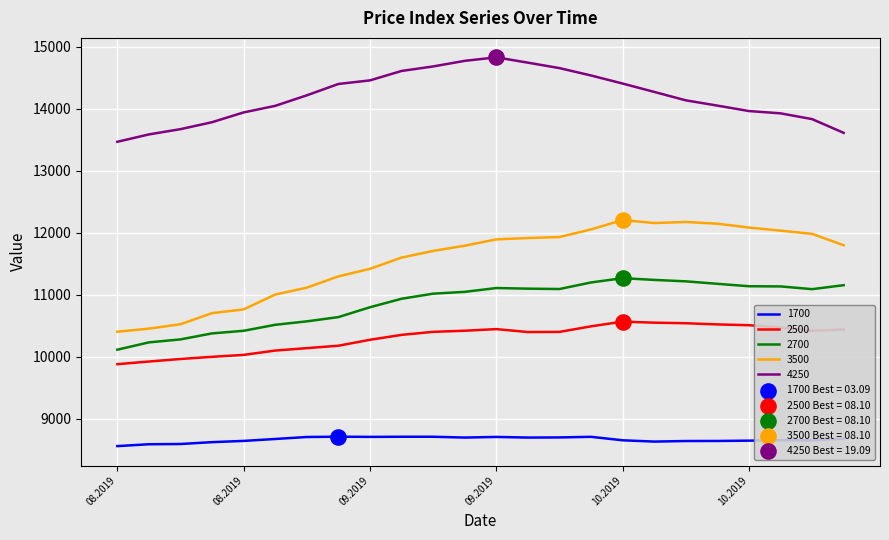

At how many categories does at least one series exceed 10169?

24